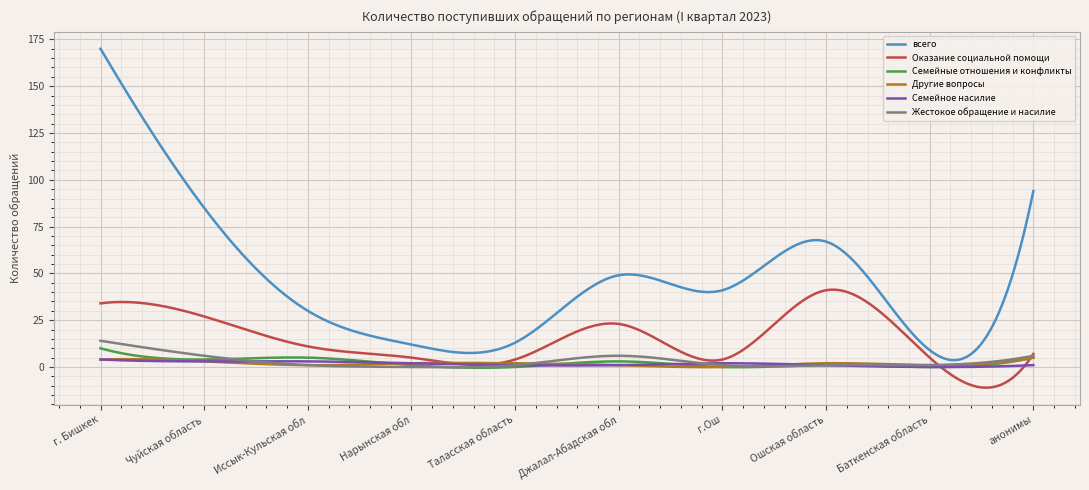

Which series has the widest spread of values?

всего